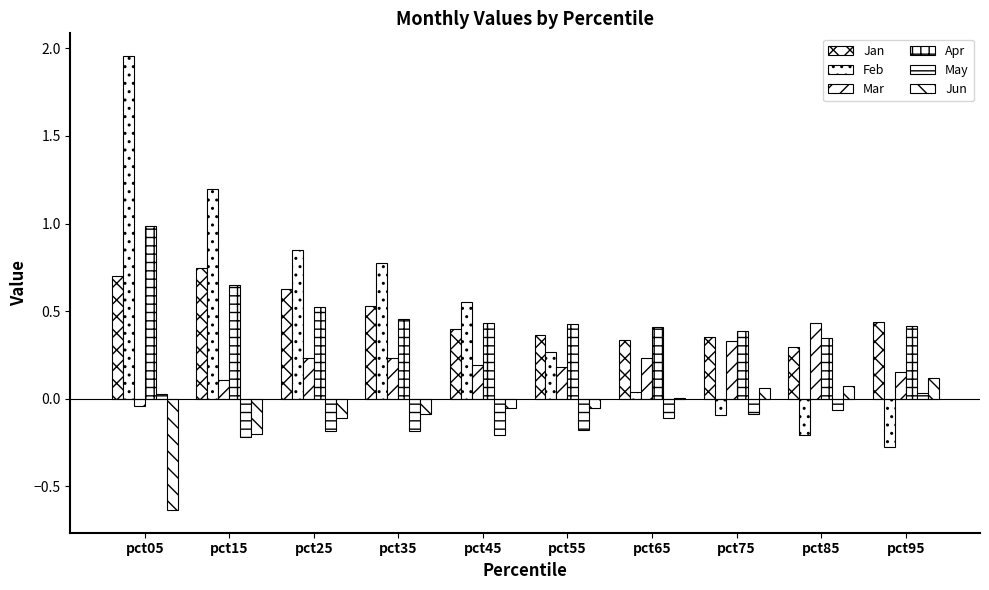

What is the value of the Apr bar at the 2nd from the left?

0.7